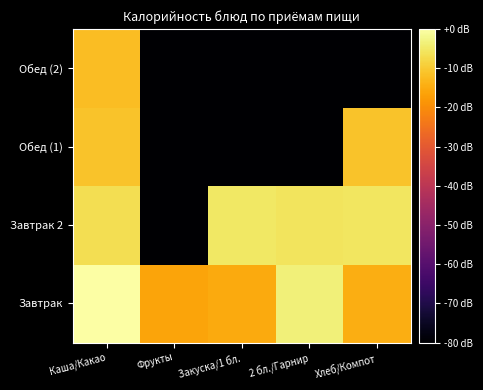

Rank the series by their average value, from lowest to highest.

Обед (2), Обед (1), Завтрак 2, Завтрак